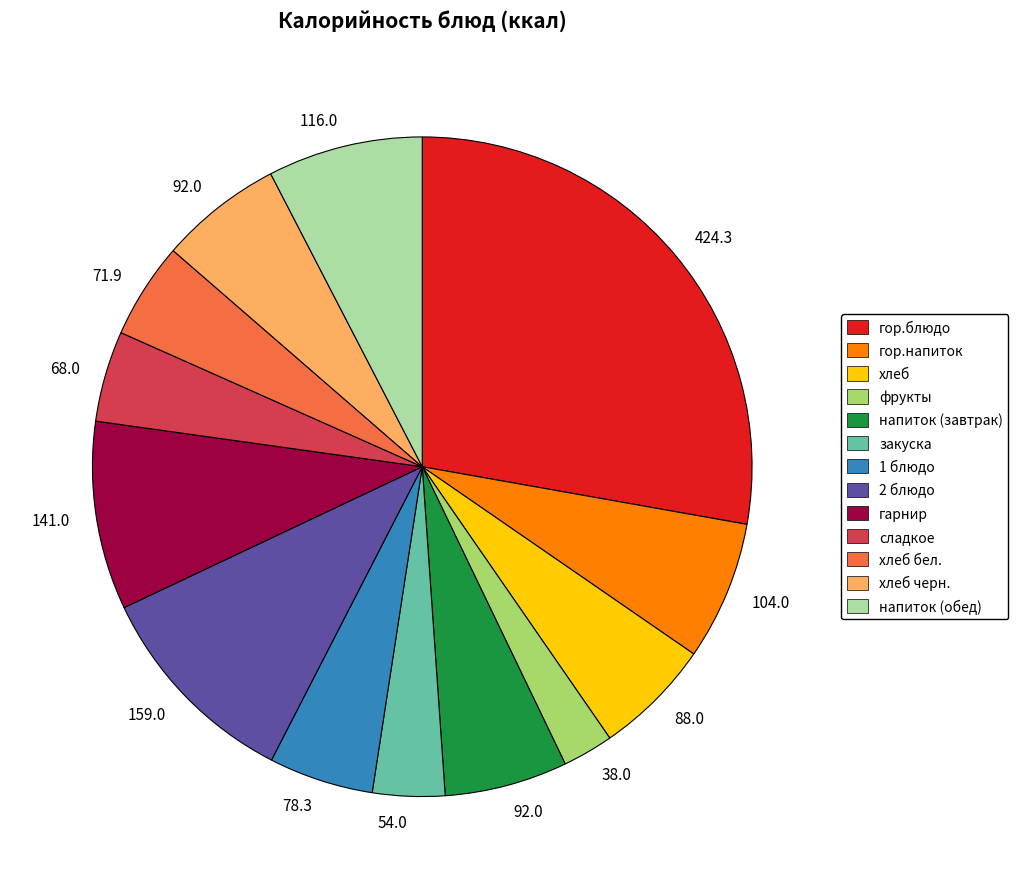

Is there any slice that represents more than half of the pie?

No